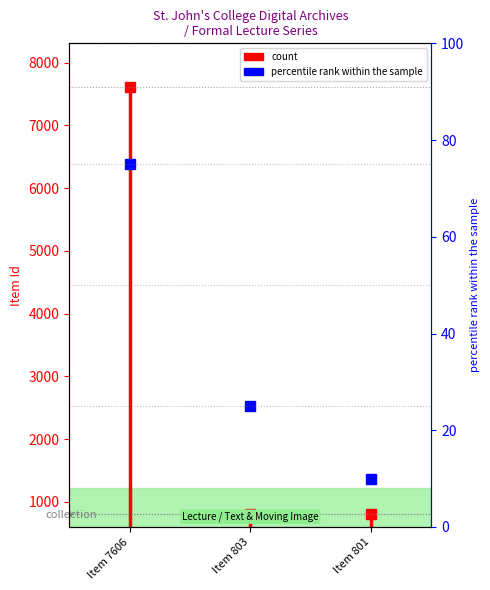

Is it true that the value at Item 7606 is 13414?

False